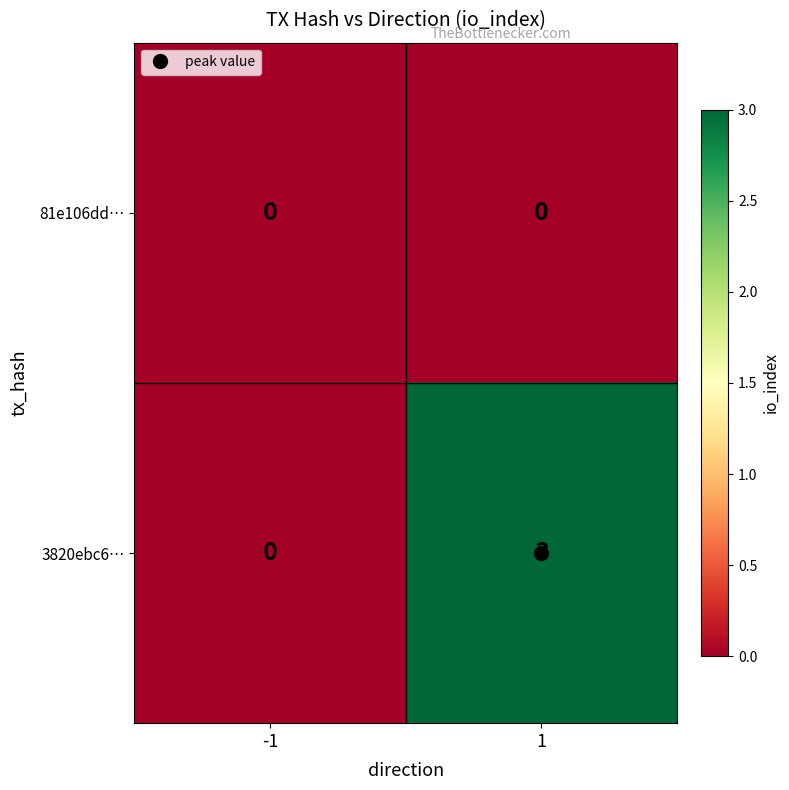

Is it true that 81e106dd… equals 0 at -1?

True